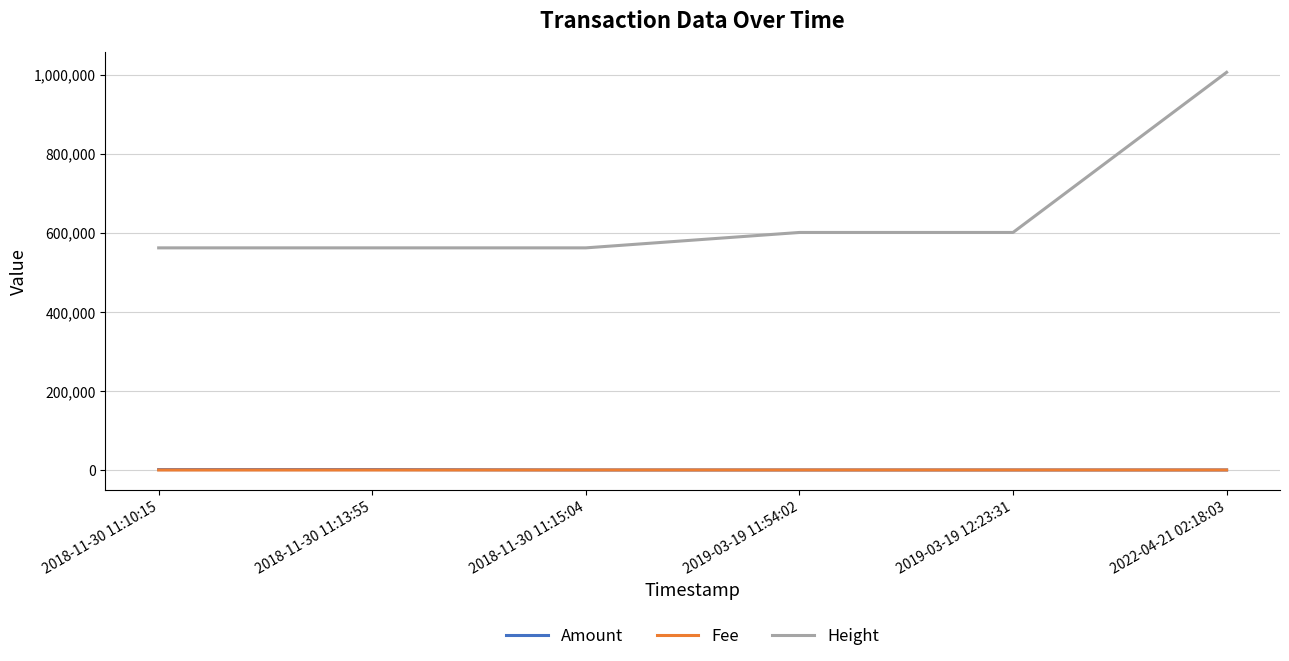

What is the approximate value of Fee at 2018-11-30 11:15:04?

0.1